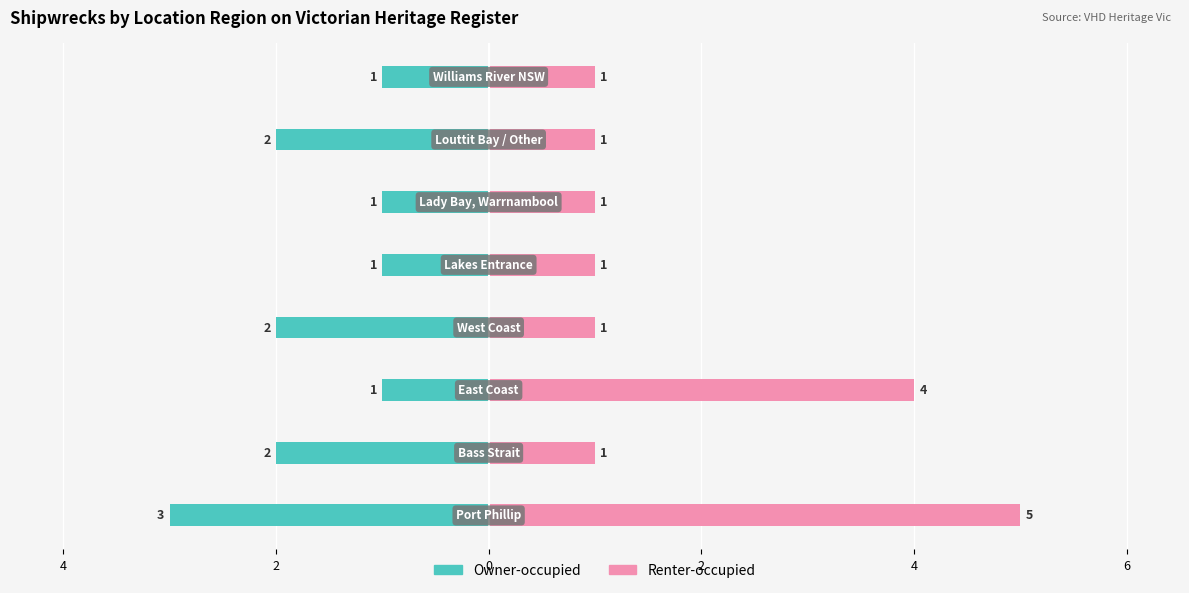

The Owner-occupied series shows -3 at 6. True or false?

False